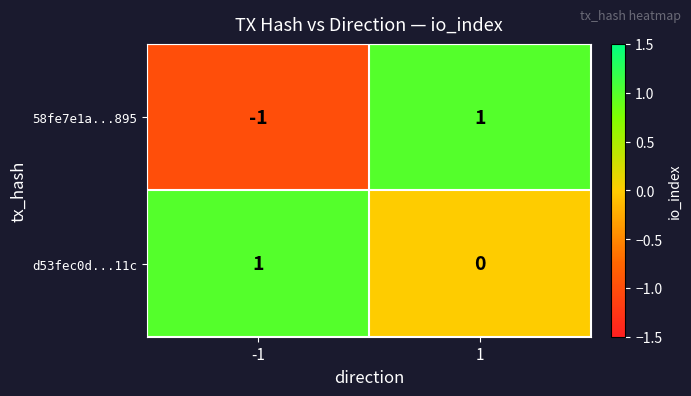

List the labels in order of 58fe7e1a...895 value, smallest first.

-1, 1